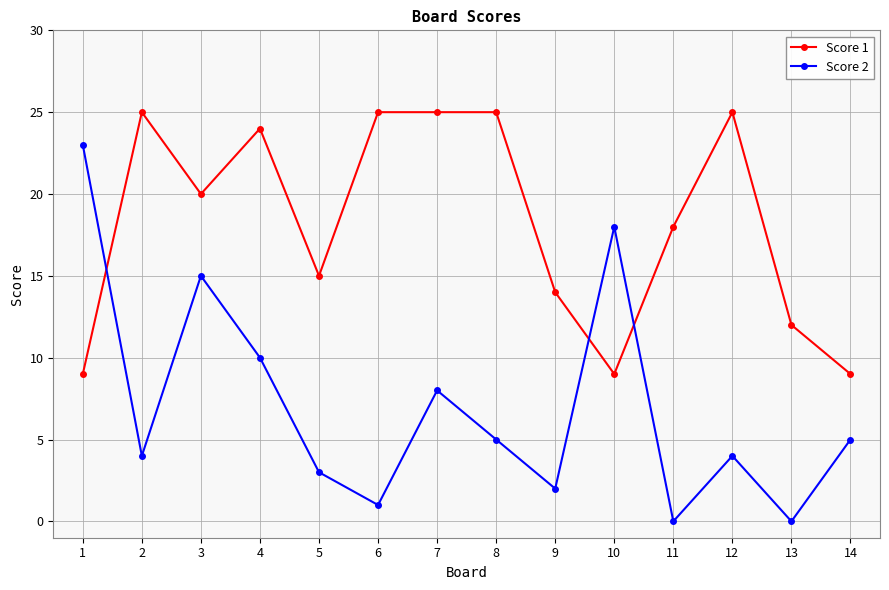

Is the value of Score 1 at 1 greater than the value of Score 2 at 13?

Yes